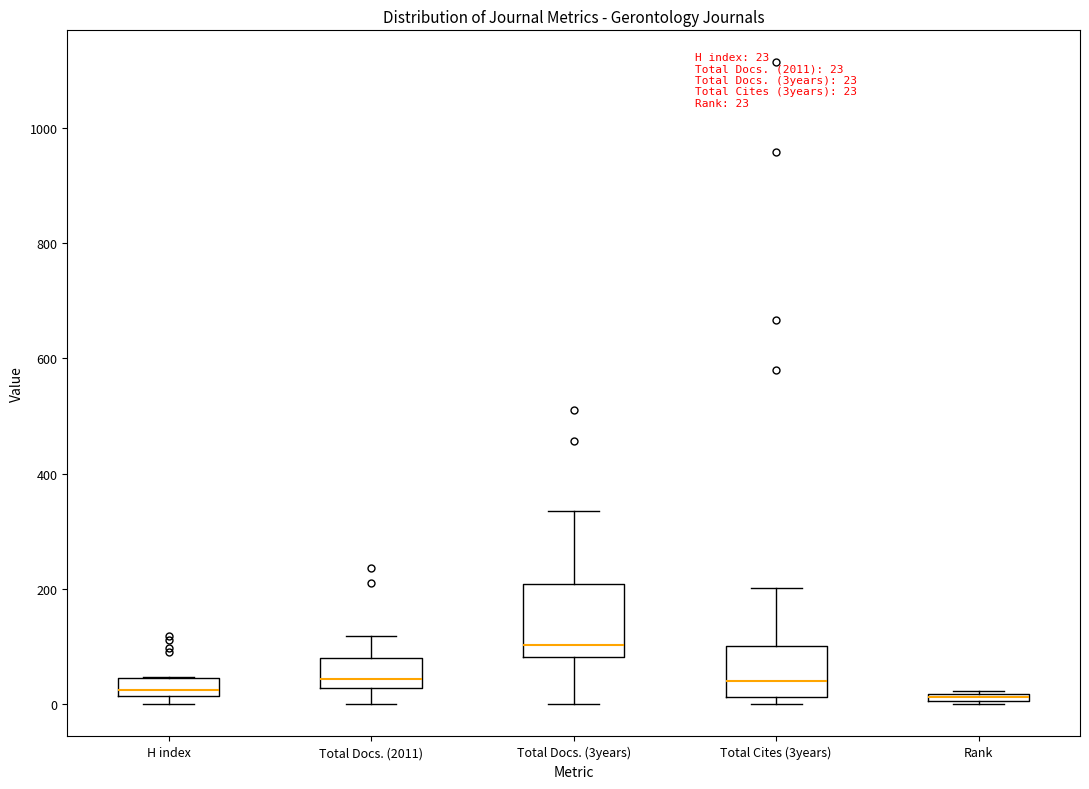

Which box's median line is the highest?

Total Docs. (3years)